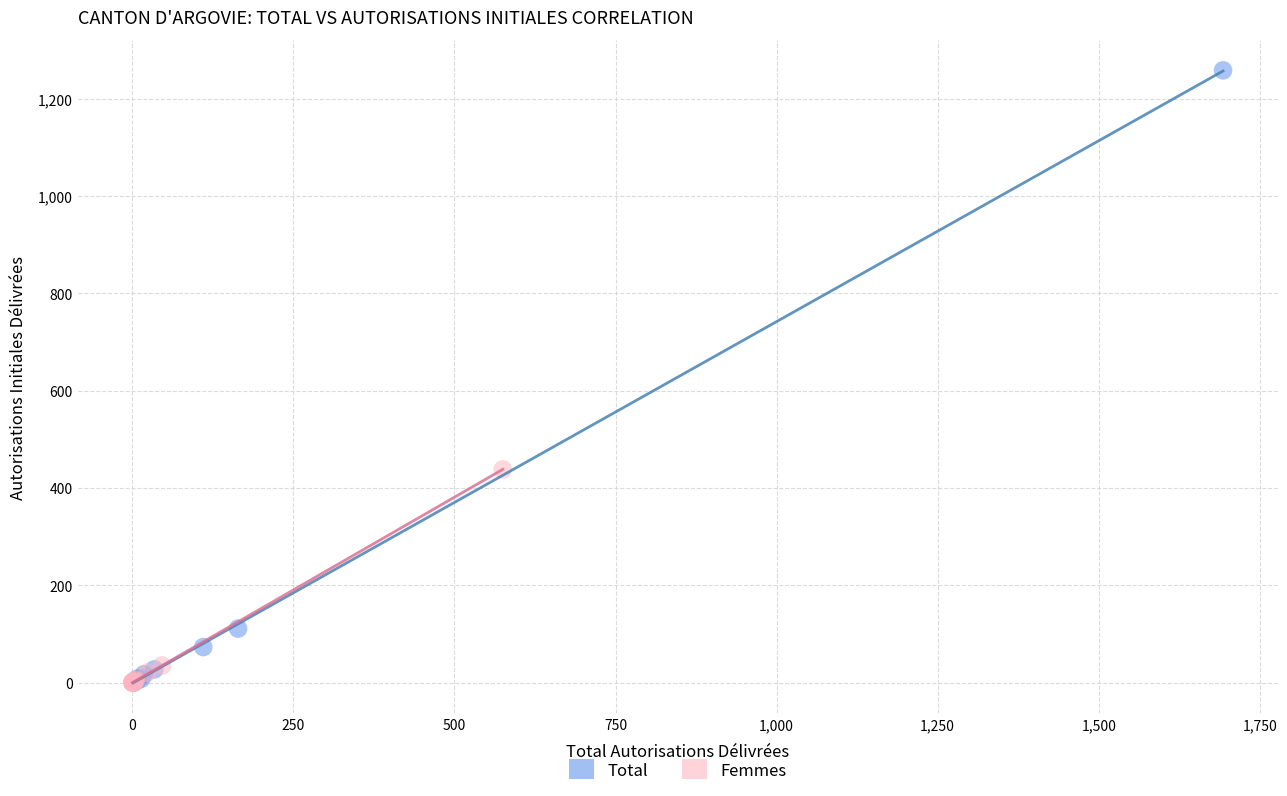

Which series has the largest Y range (max minus min)?

Total